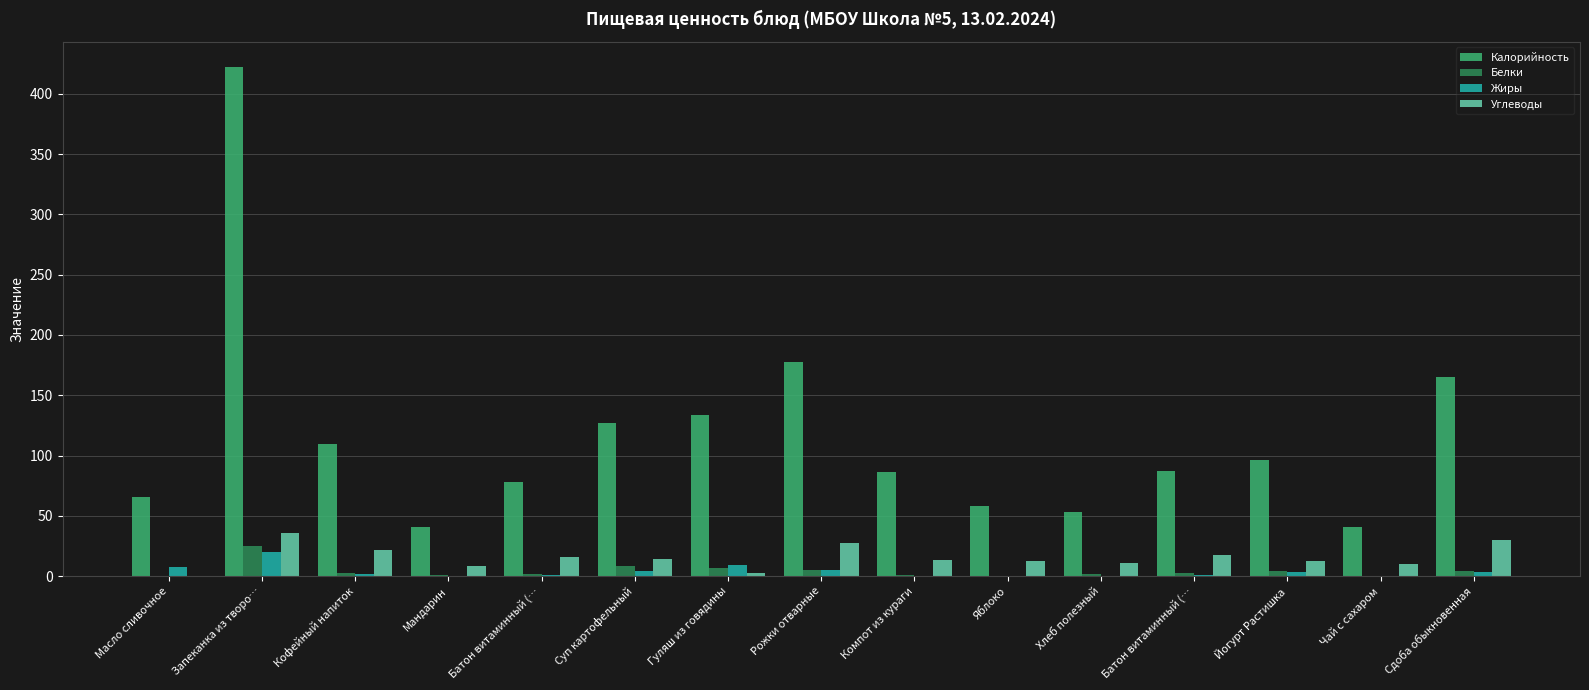

At which label does Калорийность reach its peak?

Запеканка из творо…